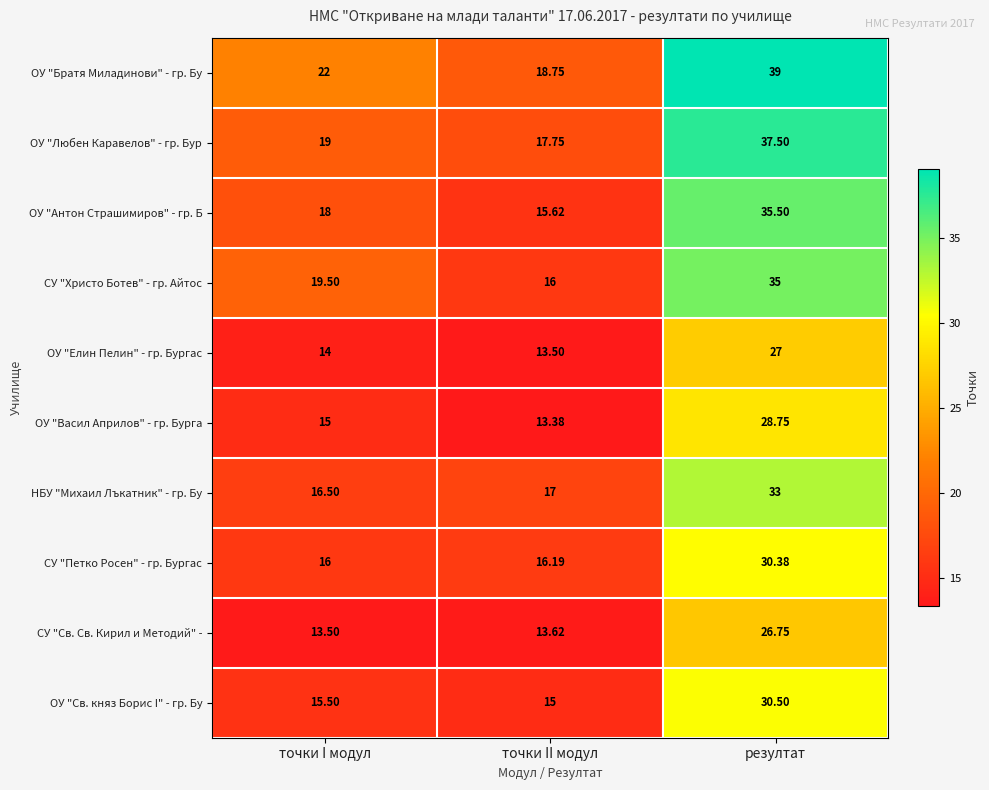

Rank the categories by СУ "Петко Росен" - гр. Бургас value from lowest to highest.

точки I модул, точки II модул, резултат